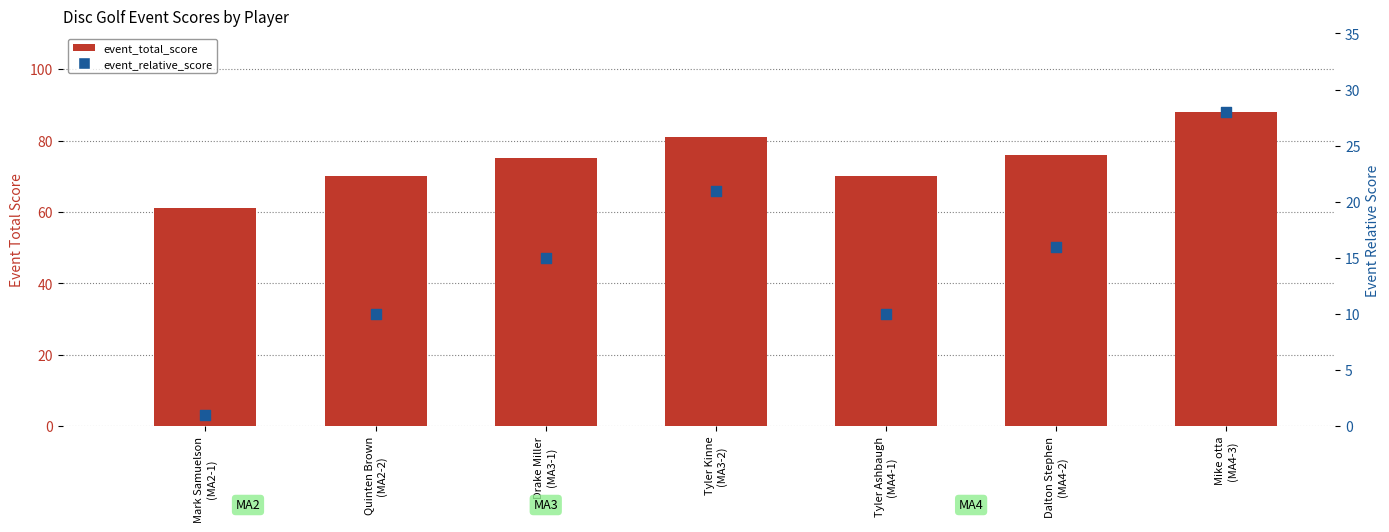

Which series has the largest Y range (max minus min)?

event_total_score